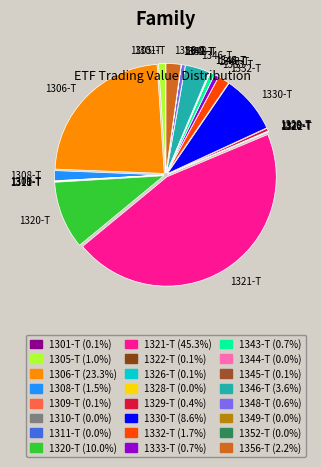

Is there a majority slice in this chart?

No